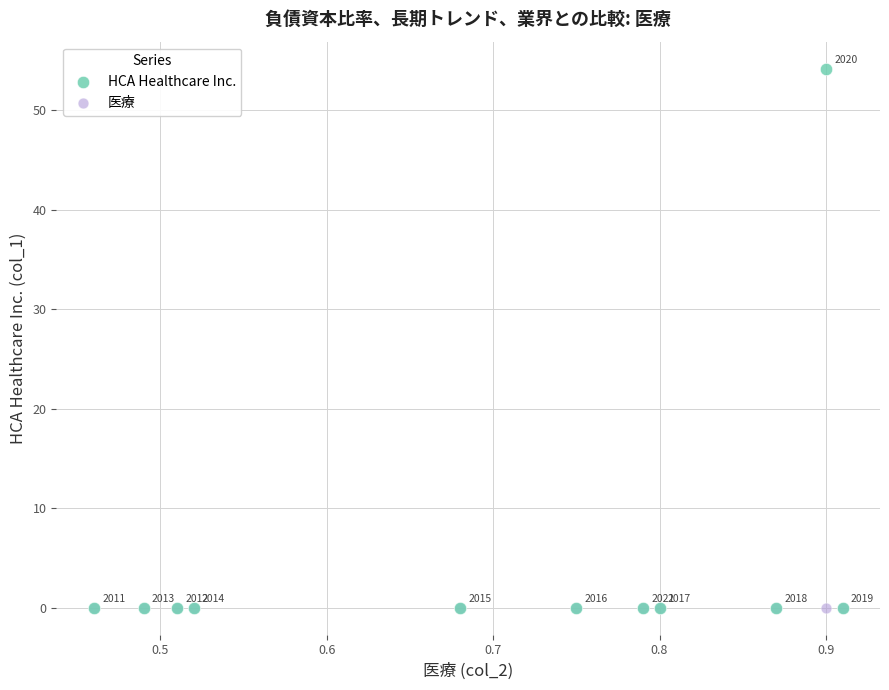

What are all the series names shown in the legend?

HCA Healthcare Inc., 医療